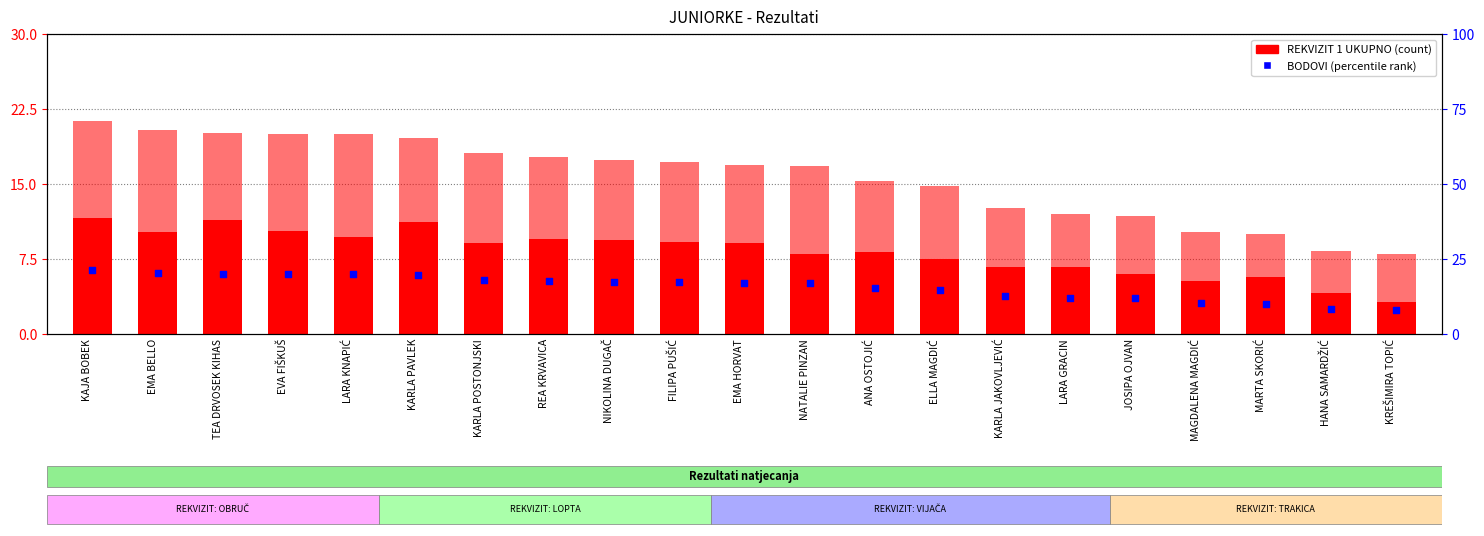

What is the total value across all series at LARA KNAPIĆ?

40.1